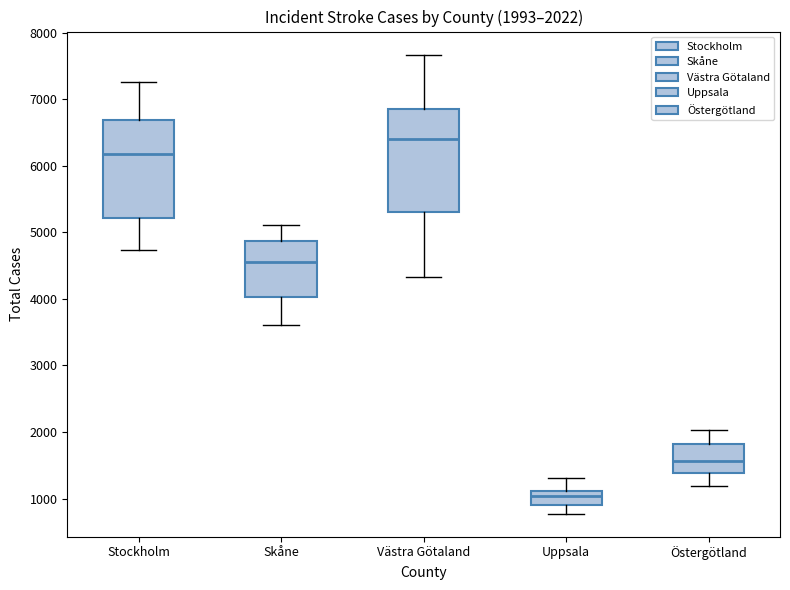

Which box has the lowest median line?

Uppsala